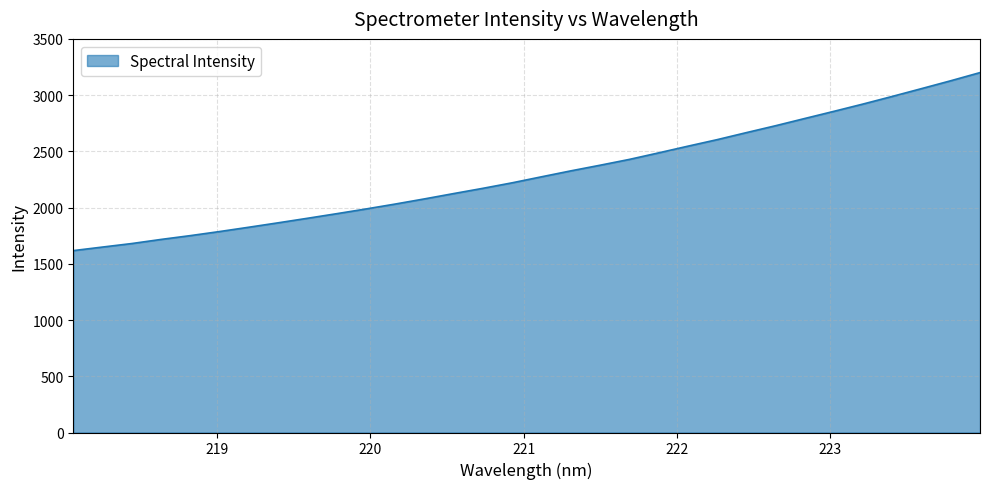

What is the maximum value shown in the chart?

3200.4